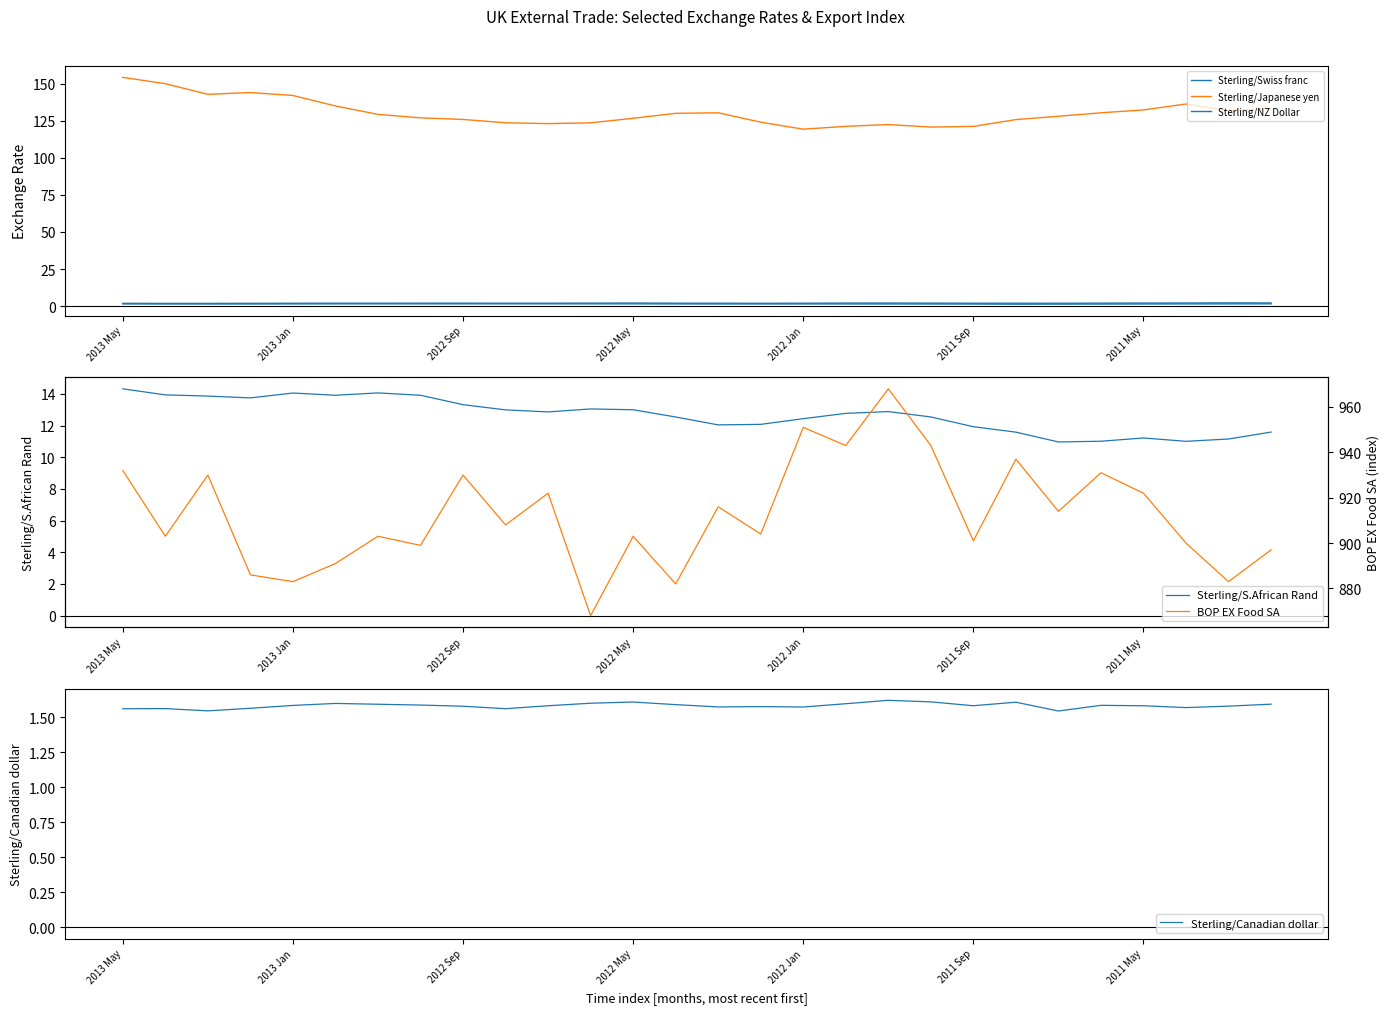

Which series has the largest range (max minus min)?

BOP EX Food SA